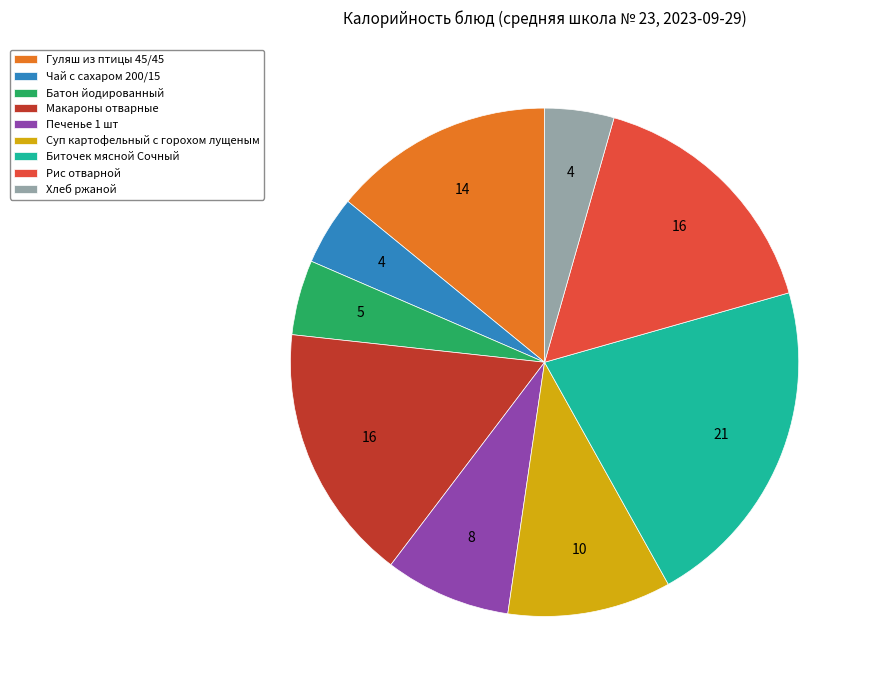

Do Батон йодированный and Макароны отварные together represent more than half of the pie?

No